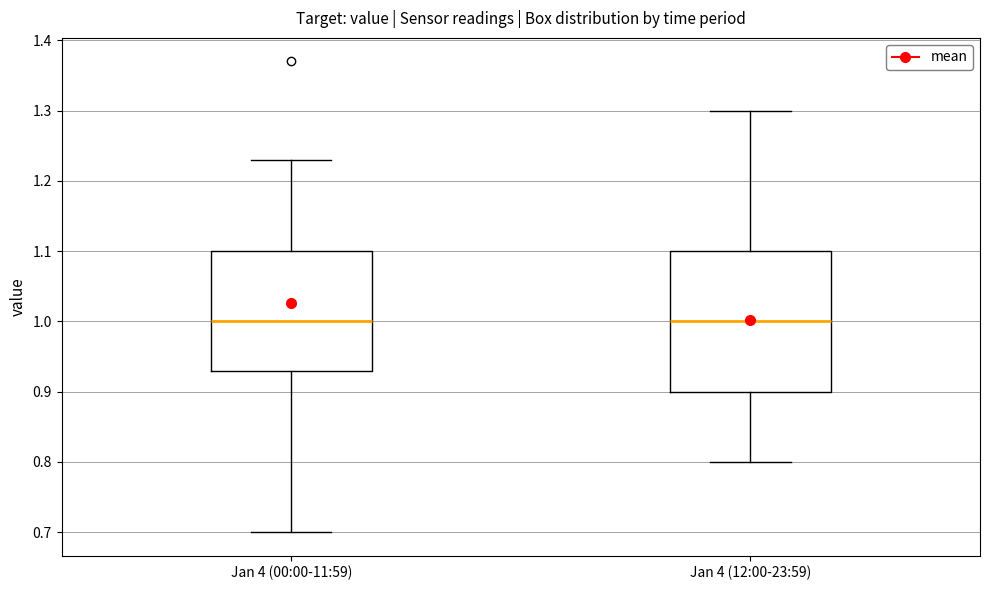

Comparing the boxes themselves (not the whiskers), which one is the tallest?

Jan 4 (12:00-23:59)